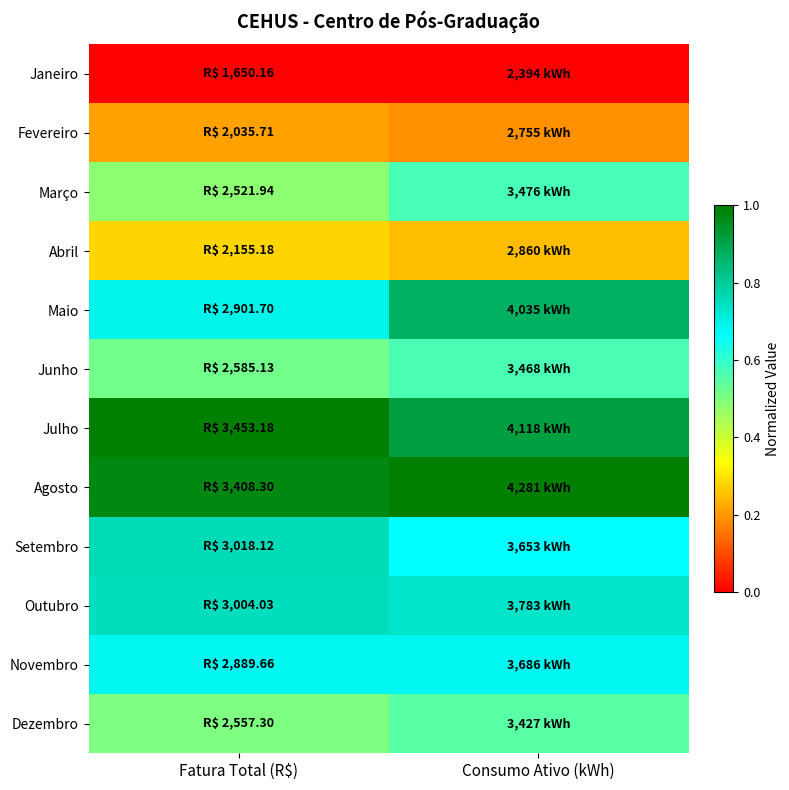

What is the spread (max minus min) of values at Fatura Total (R$)?

1.0